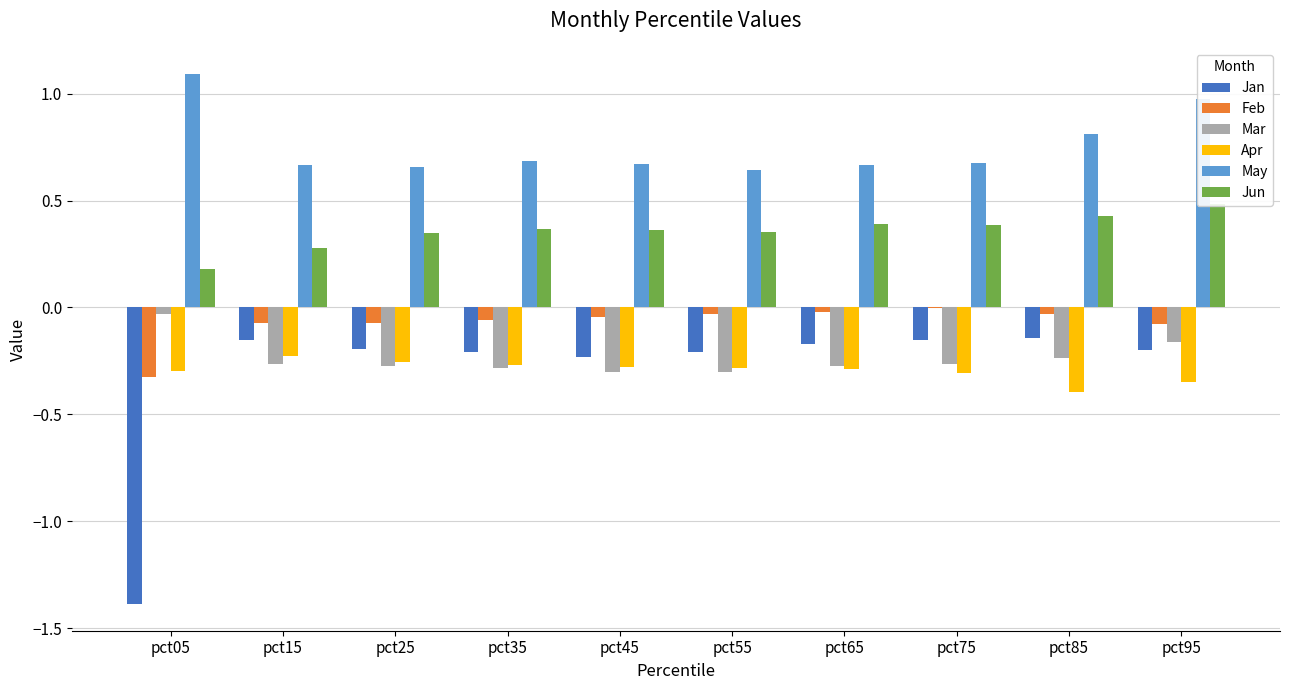

At which category is the sum across all series the highest?

pct95